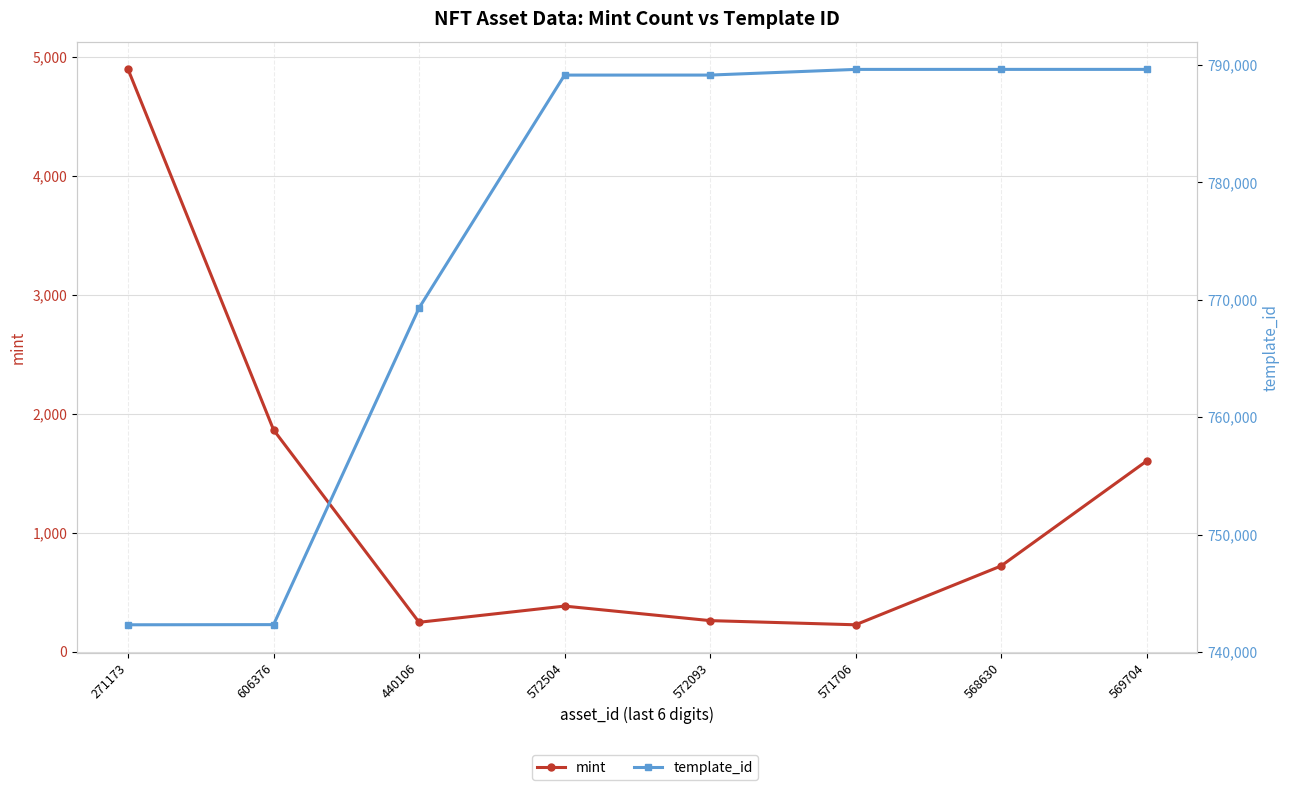

True or false: template_id and mint intersect in this chart.

False